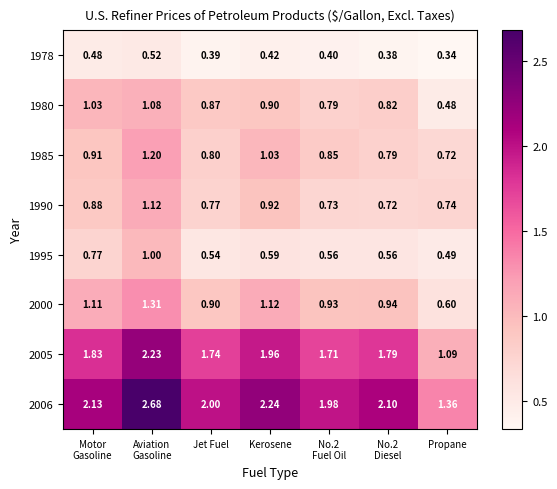

Which category has the lowest value in the 2006 series?

Propane